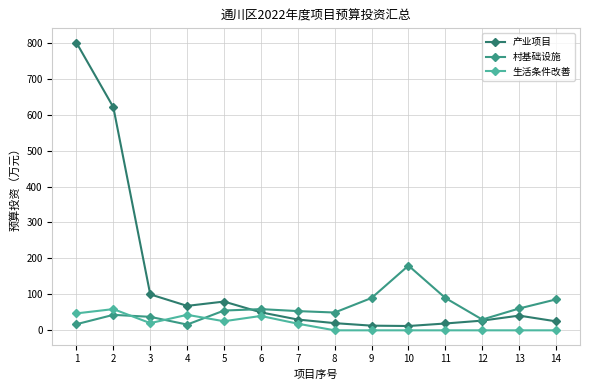

Between 7 and 11, which series saw the biggest shift?

村基础设施